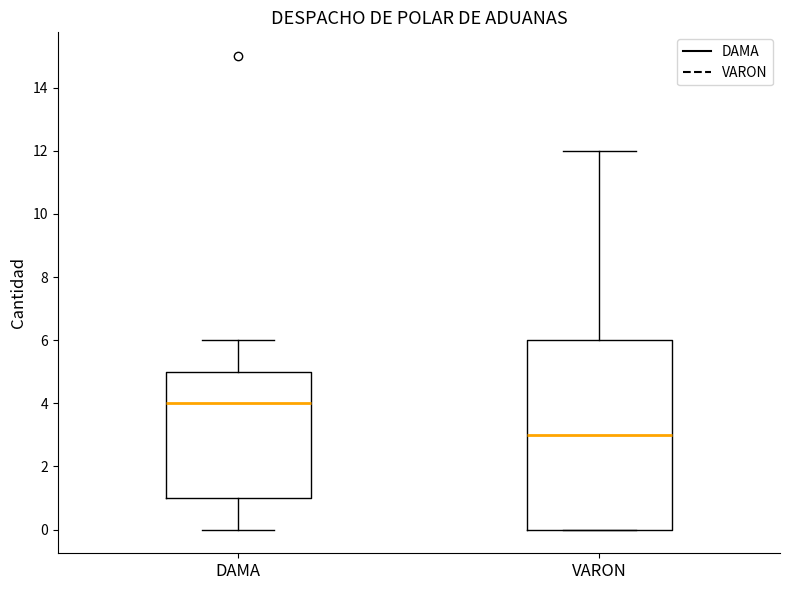

Reading left to right, transcribe this box plot: for each box, give where its median line is, the range the box spans, and where its two whiskers end, as read against the y-axis. The values are not printed on the chart, so give them approximately, as read against the axis.

DAMA: median 4, box 1 to 5, whiskers 0 to 6
VARON: median 3, box 0 to 6, whiskers 0 to 12